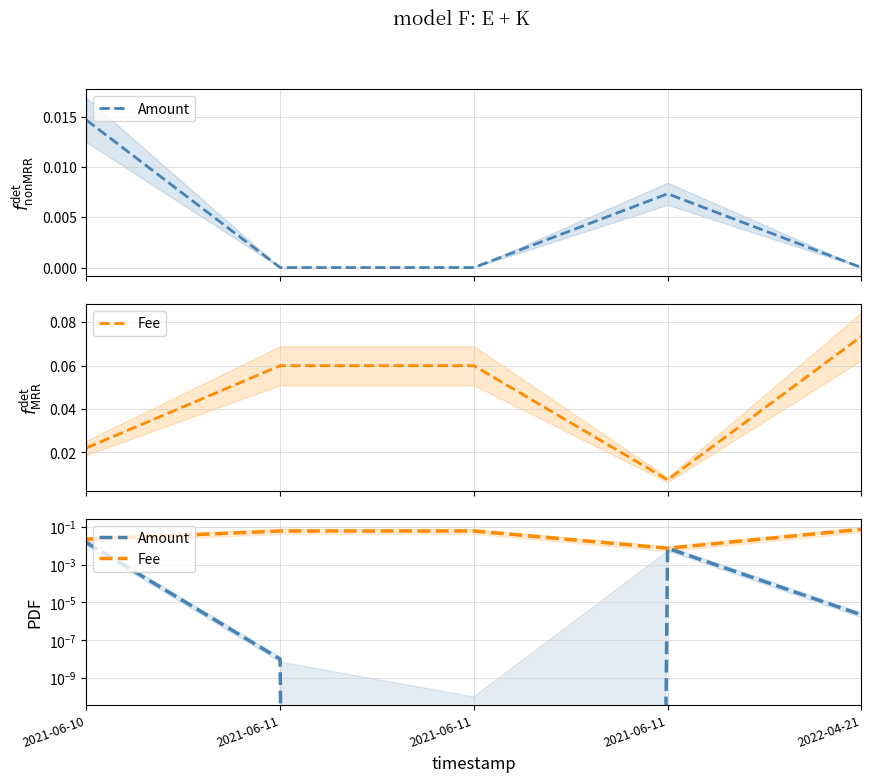

True or false: Amount has more than 0 points higher than both neighbors.

True